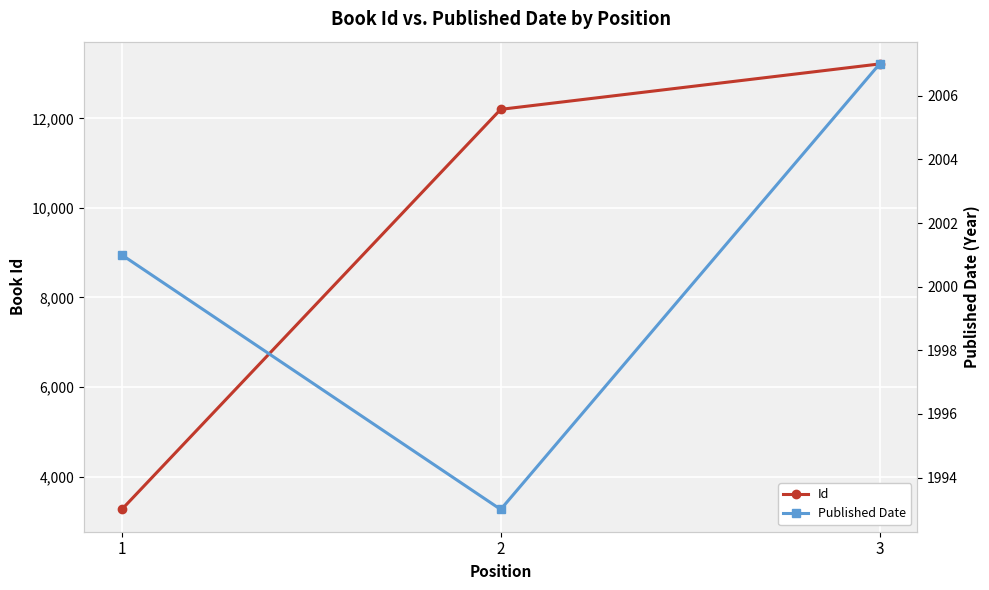

Reading right to left, extract all data points from this chart.

Id: 13214	12200	3266
Published Date: 2007	1993	2001